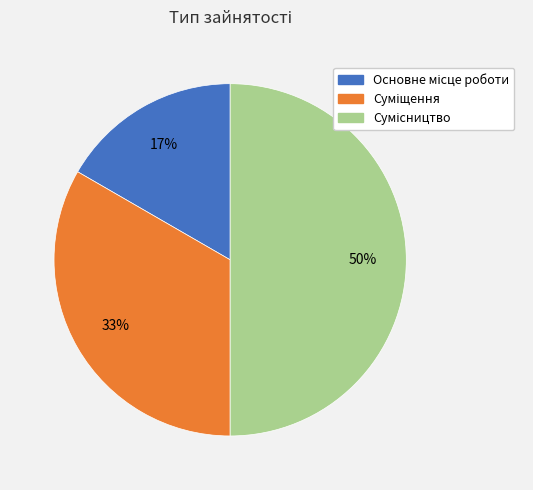

To the nearest percent, what is the average slice percentage?

33%